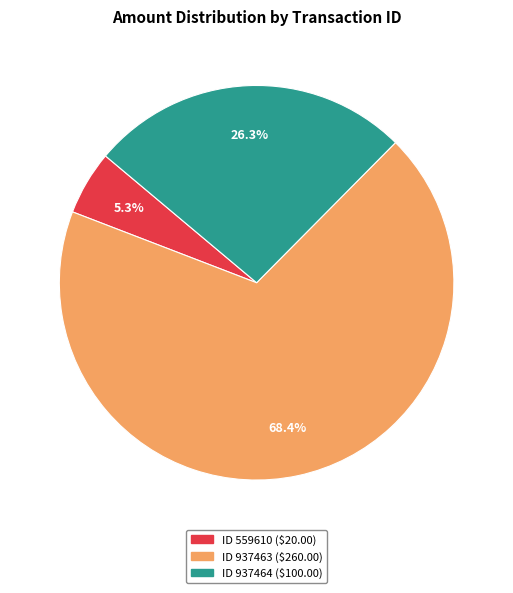

Is there a majority slice in this chart?

Yes